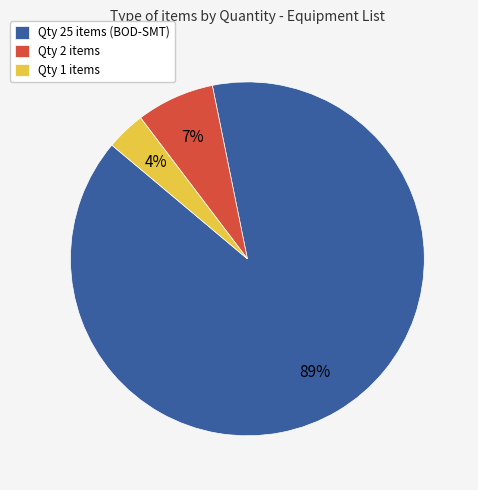

Does any single category account for the majority?

Yes